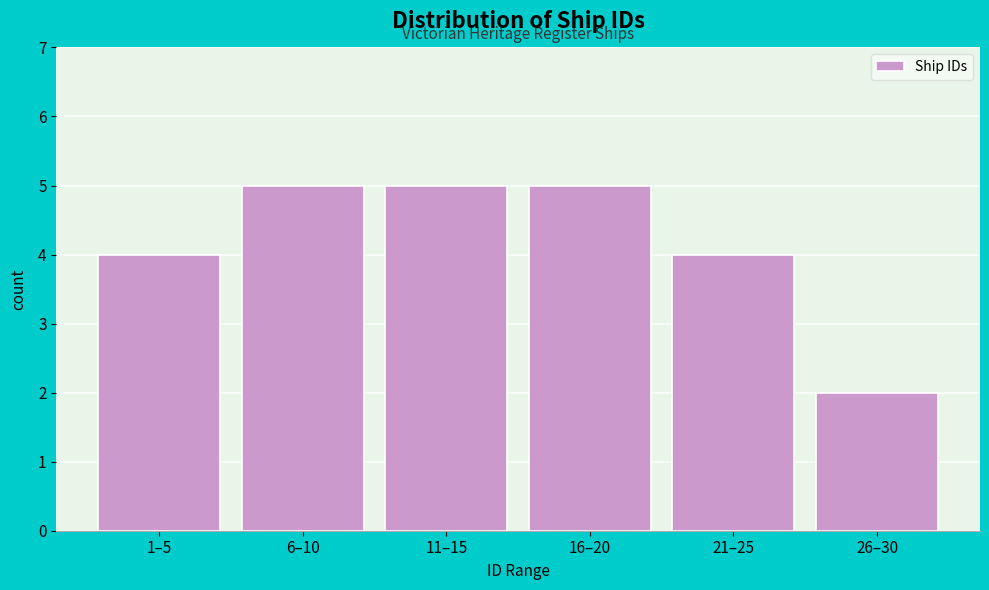

Reading right to left, list all the values displayed in this chart.

2	4	5	5	5	4